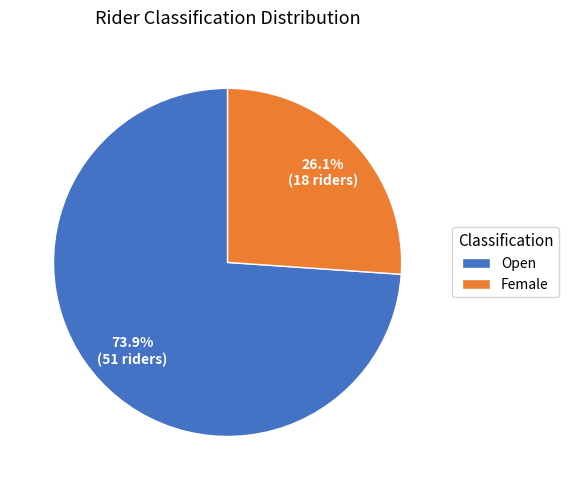

Which category has the smallest portion of the pie?

Female